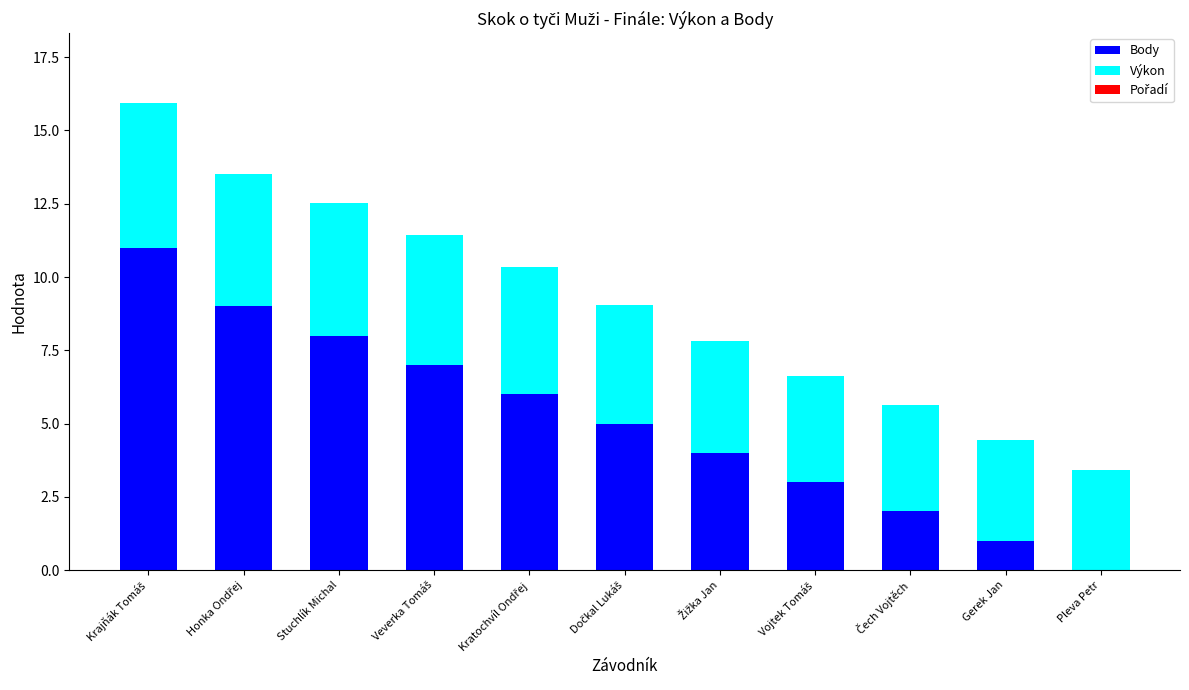

What is the maximum value for Body?

11.0